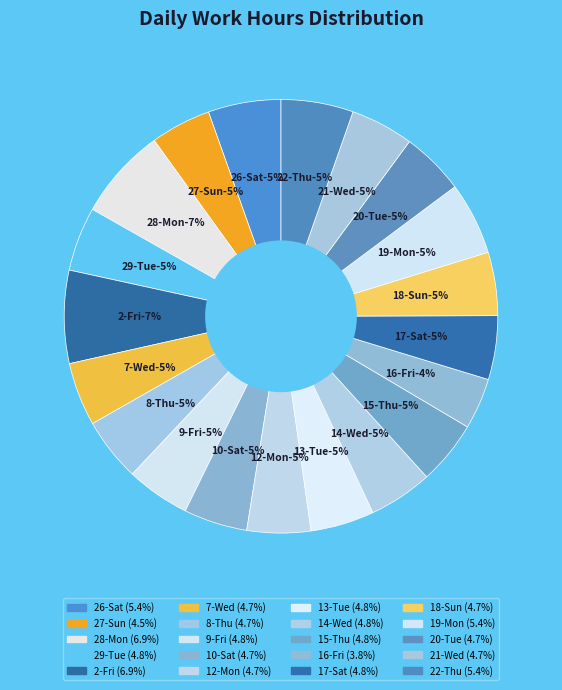

Does 2-Fri represent more than half of the total?

No